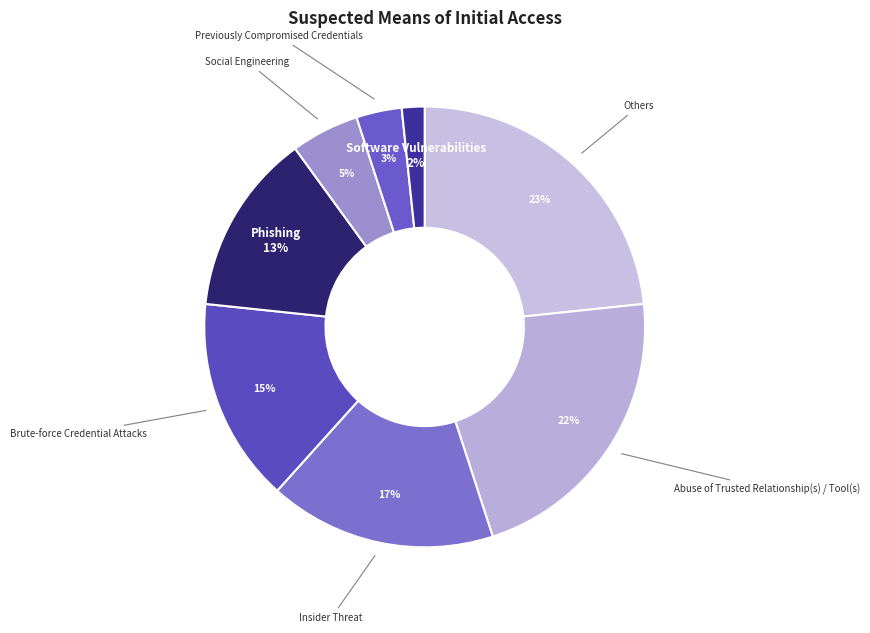

What is the ratio of the value at Social Engineering to the value at Brute-force Credential Attacks?

0.3